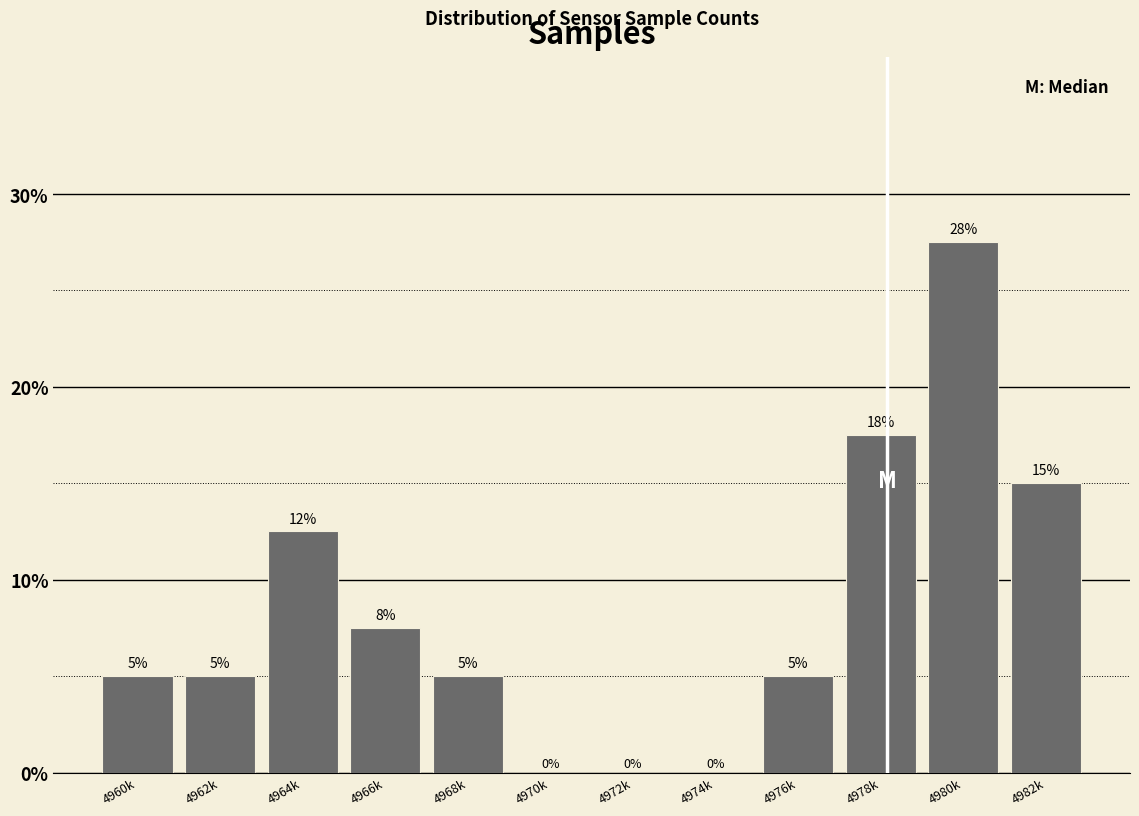

Where is the data nearest to the value 13?

4964k